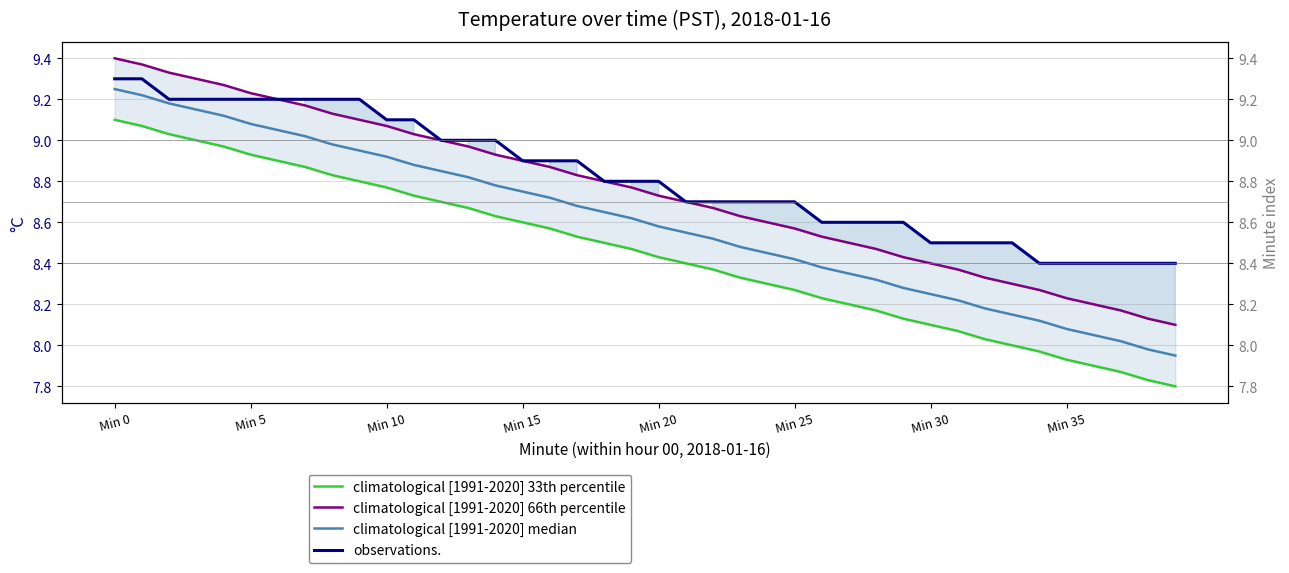

The climatological [1991-2020] 33th percentile series shows 5.3 at 14. True or false?

False